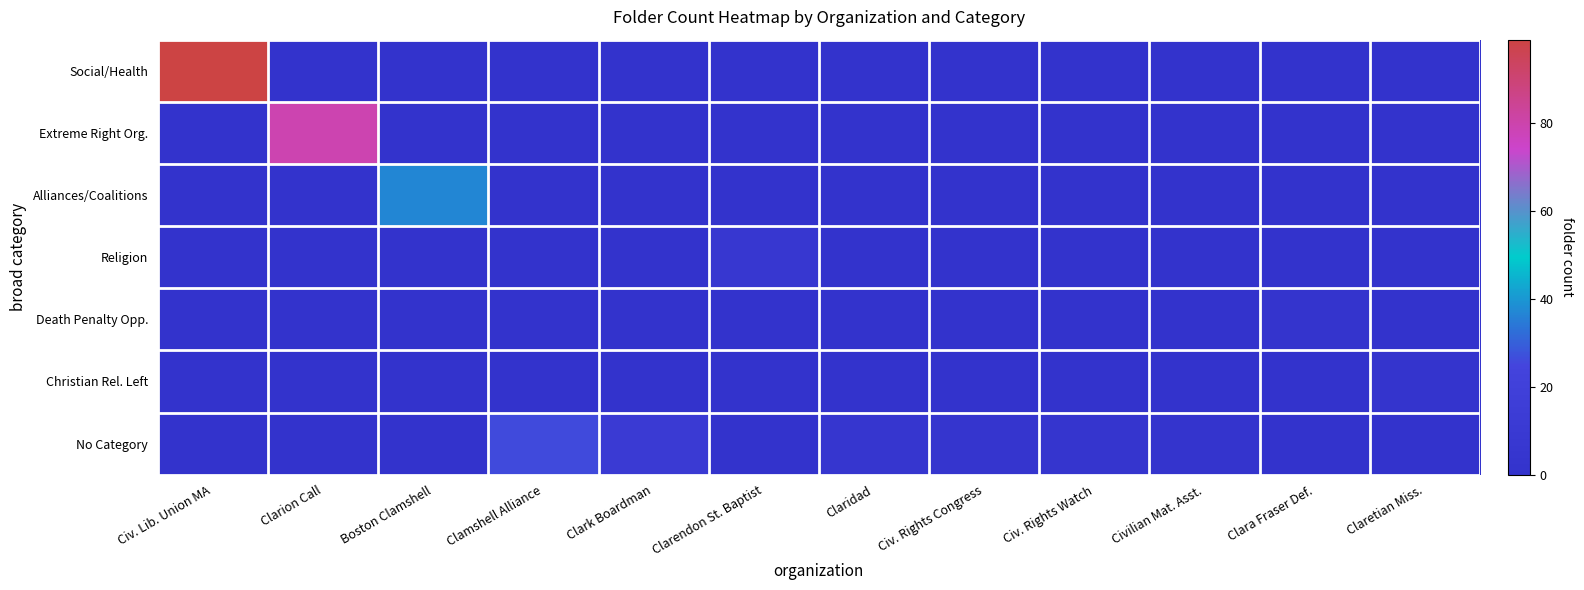

At which category does the chart reach its peak across all series?

Civ. Lib. Union MA